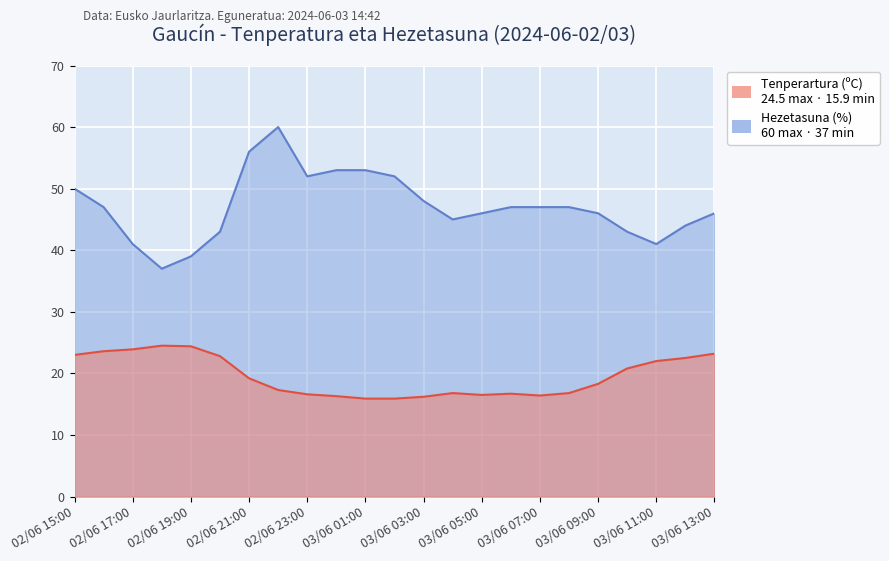

The Tenperartura (ºC) series shows 6.7 at 03/06 08:00. True or false?

False